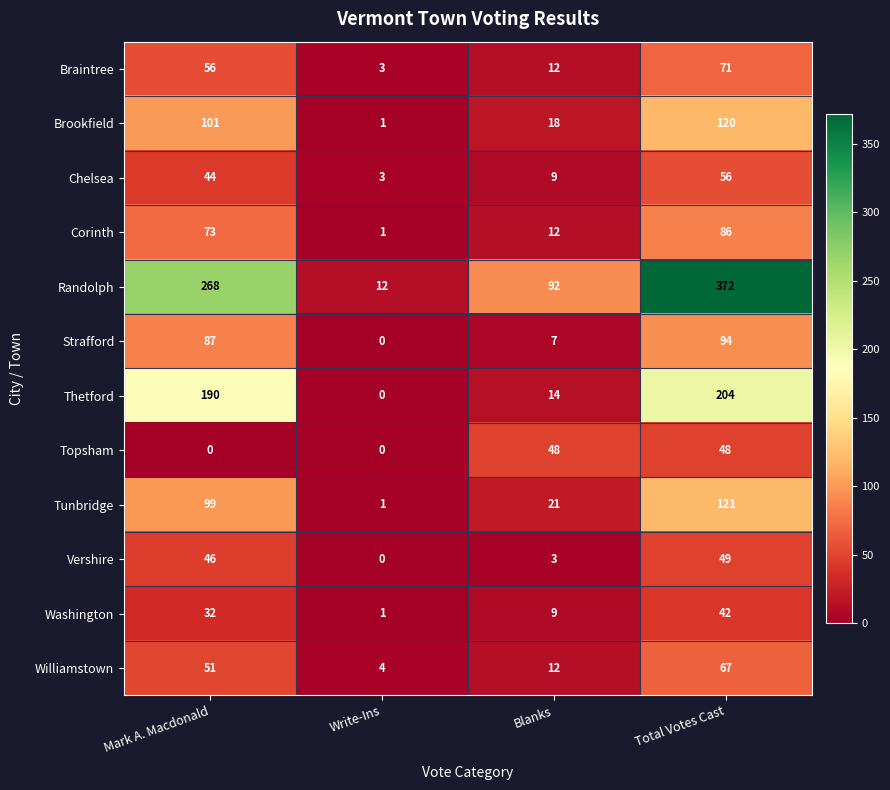

How many data points does each series have?

4